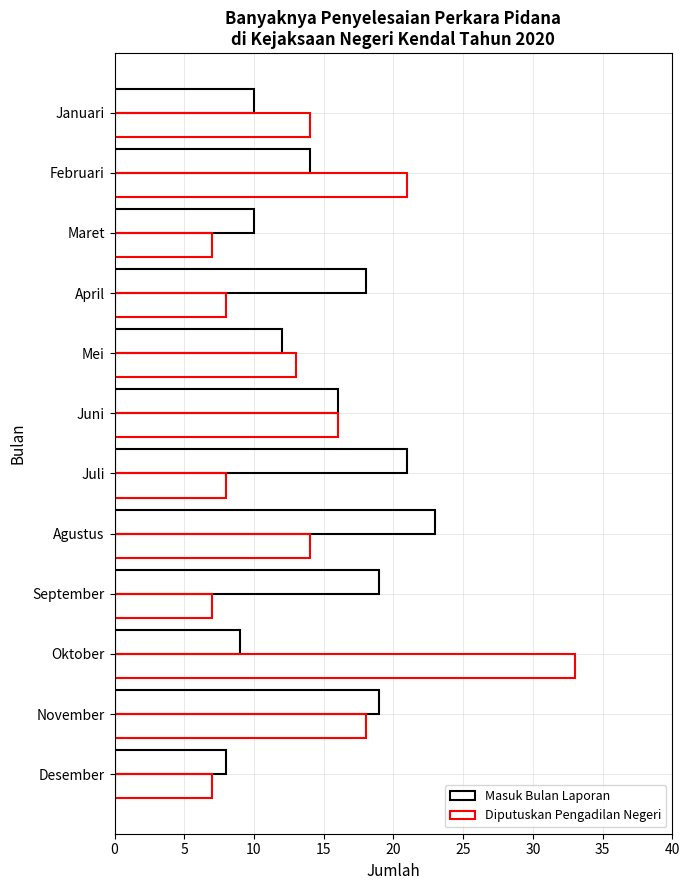

Reading left to right, transcribe all the data shown in this chart.

Masuk Bulan Laporan: 10	14	10	18	12	16	21	23	19	9	19	8
Diputuskan Pengadilan Negeri: 14	21	7	8	13	16	8	14	7	33	18	7